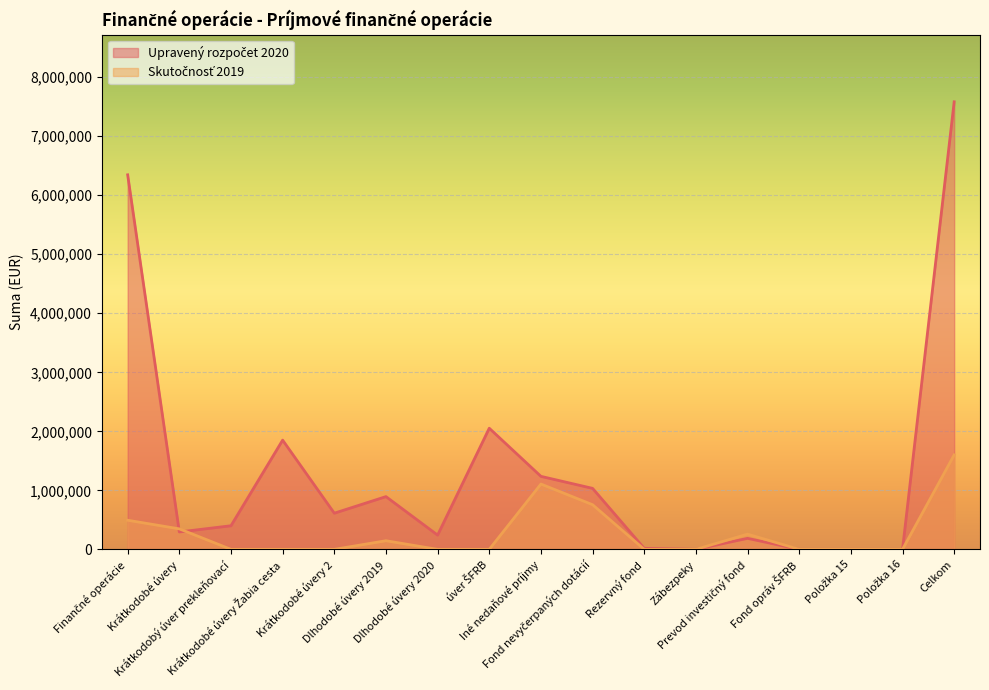

Reading right to left, what are all the values shown in this chart?

Upravený rozpočet 2020: 7583014.0	0.0	0.0	0.0	186572.0	0.0	17000.0	1033501.0	1237073.0	2052250.0	241477.0	893870.0	612642.0	1850792.0	400000.0	294910.0	6345941.0
Skutočnosť 2019: 1600445.6	0.0	0.0	0.0	258164.3	0.0	0.0	756524.1	1106855.6	0.0	0.0	146175.0	0.0	0.0	0.0	347415.0	493590.0